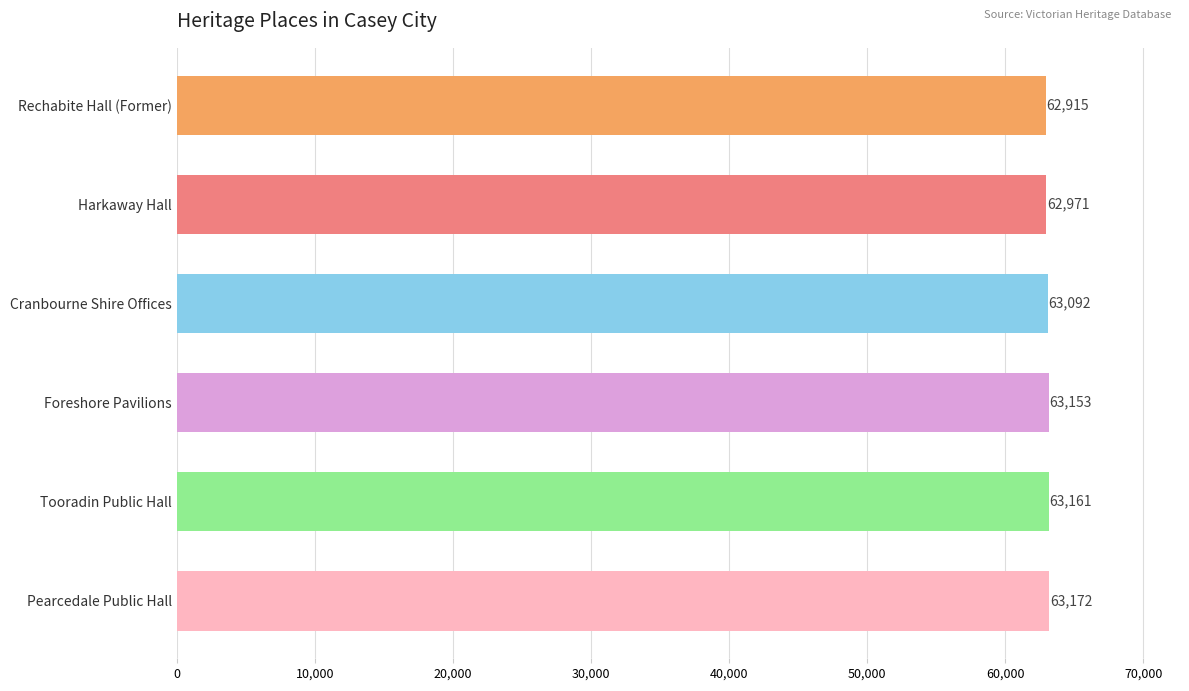

Reading top to bottom, transcribe all the data shown in this chart.

Rechabite Hall (Former)=62915	Harkaway Hall=62971	Cranbourne Shire Offices=63092	Foreshore Pavilions=63153	Tooradin Public Hall=63161	Pearcedale Public Hall=63172